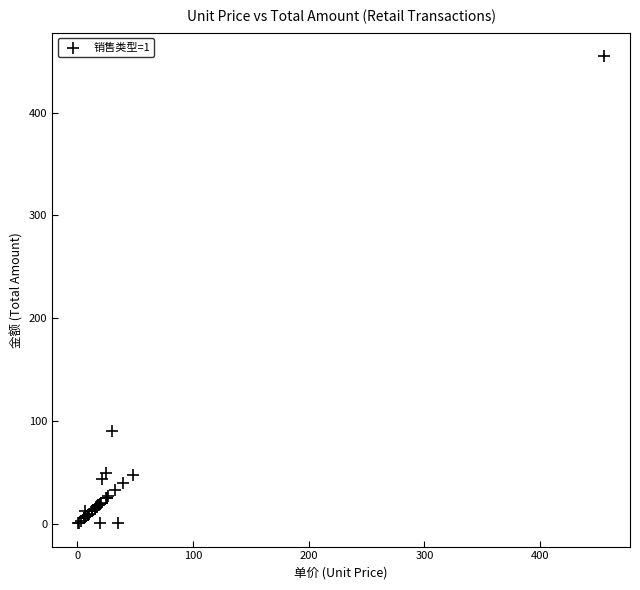

What Y value in the scatter plot is closest to 227?

90.0